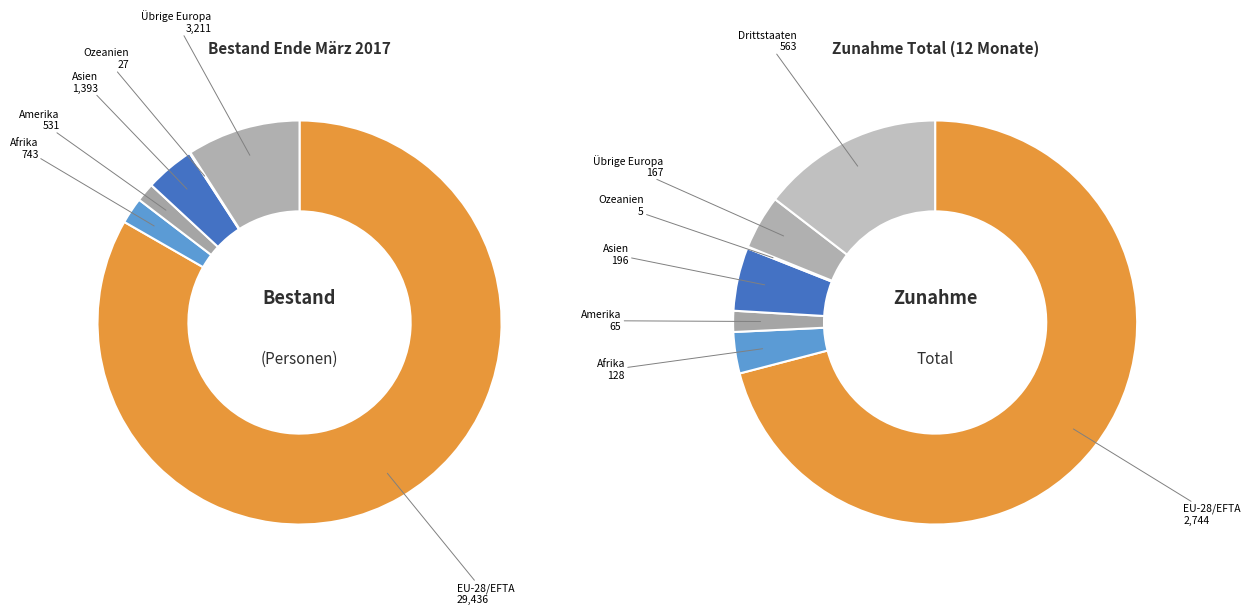

To the nearest percent, what is the average slice percentage?

14%